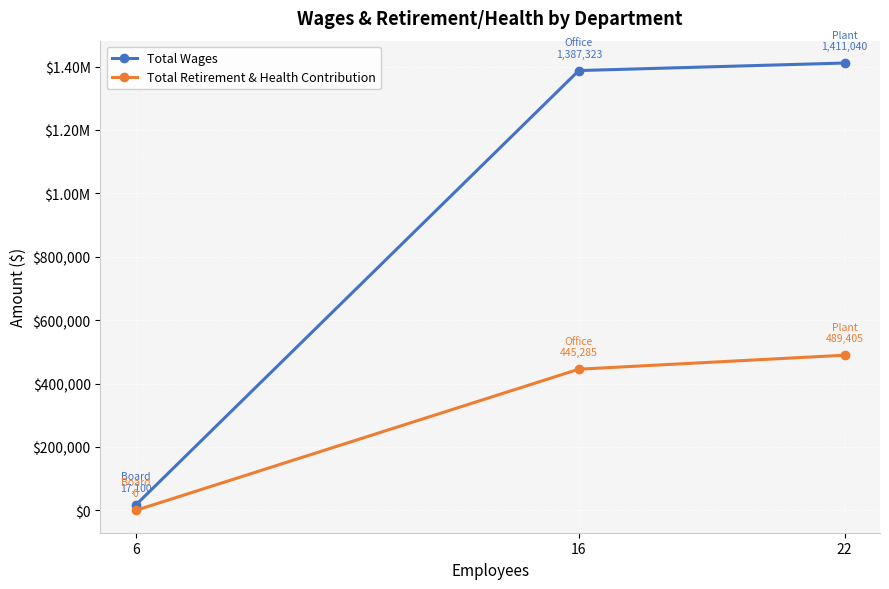

Which series has the largest range (max minus min)?

Total Wages